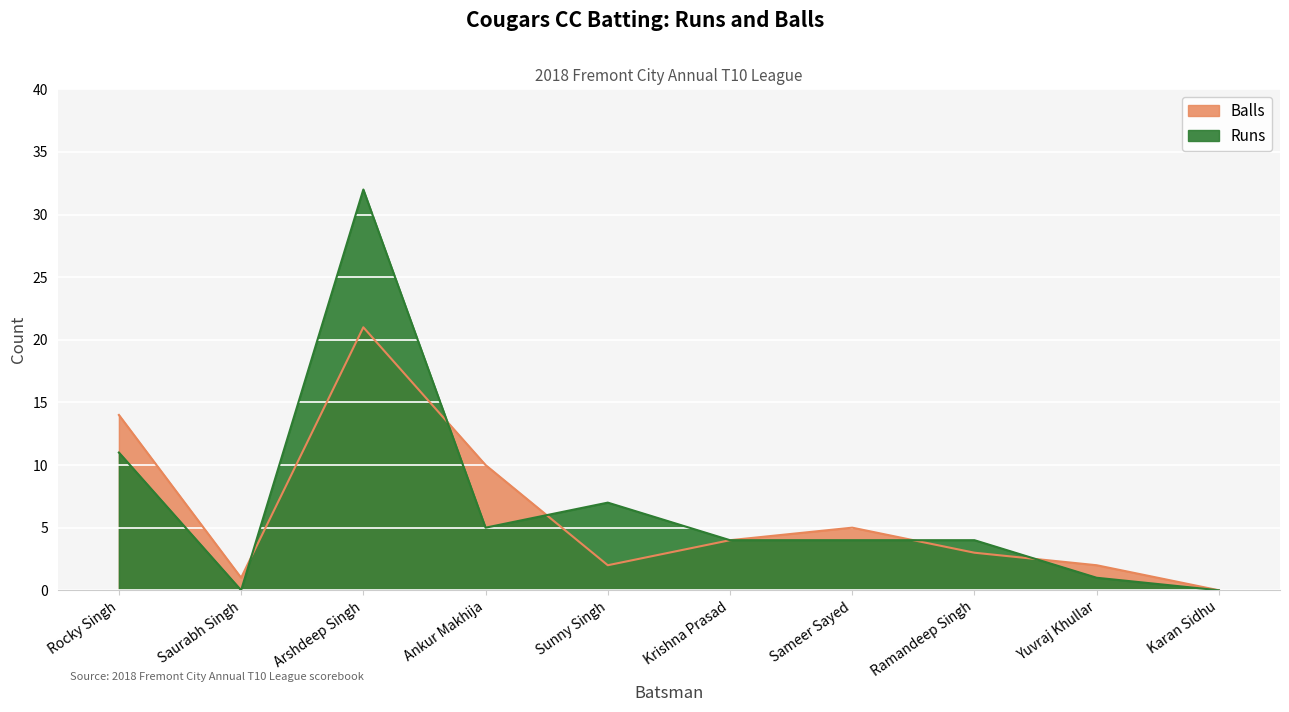

List the series in order of their overall mean, highest first.

Runs, Balls